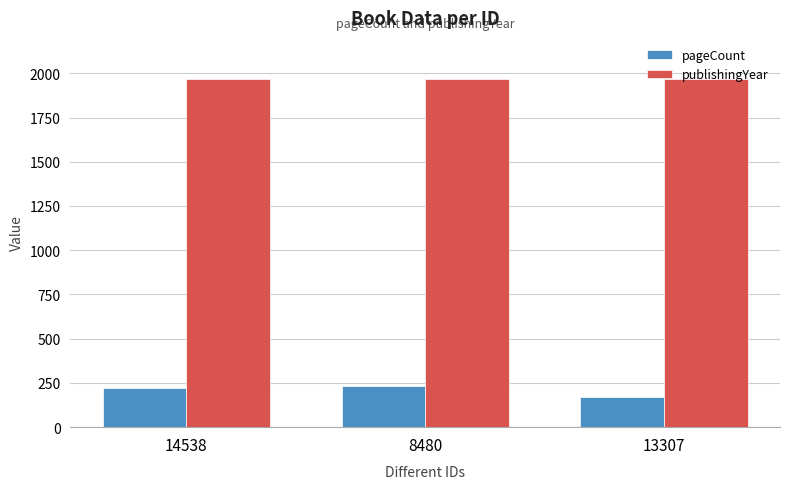

Which series has the largest total across all categories?

publishingYear